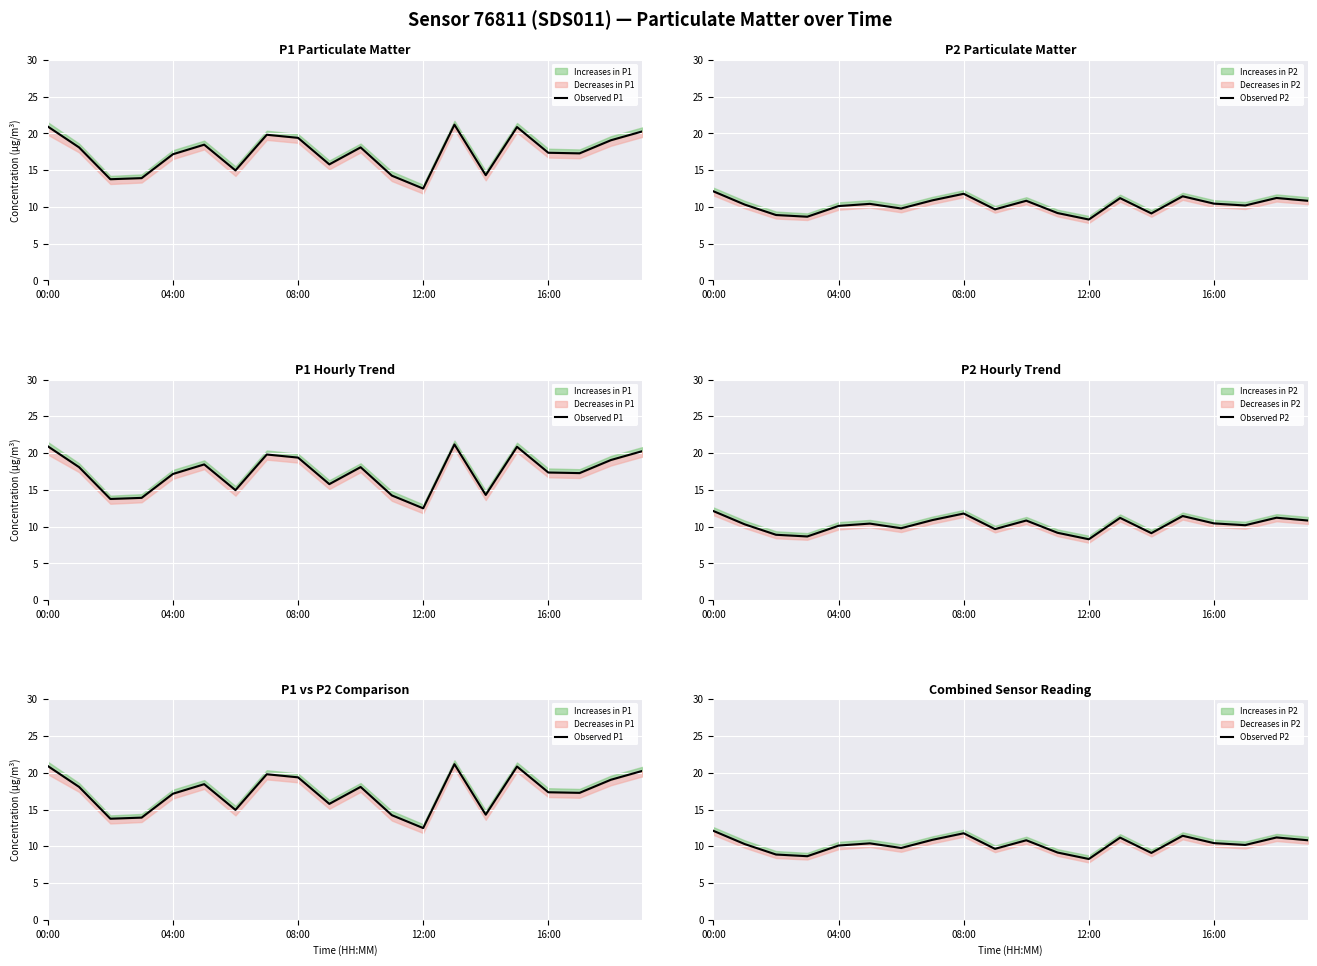

Is the value of Observed P2 at 7 greater than the value of Observed P1 at 16?

No